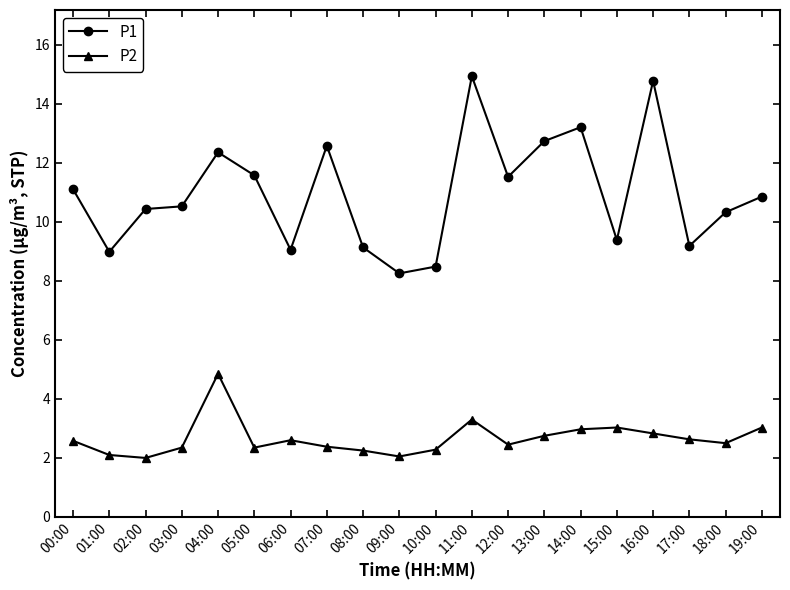

How many data points in P1 are above 10?

13